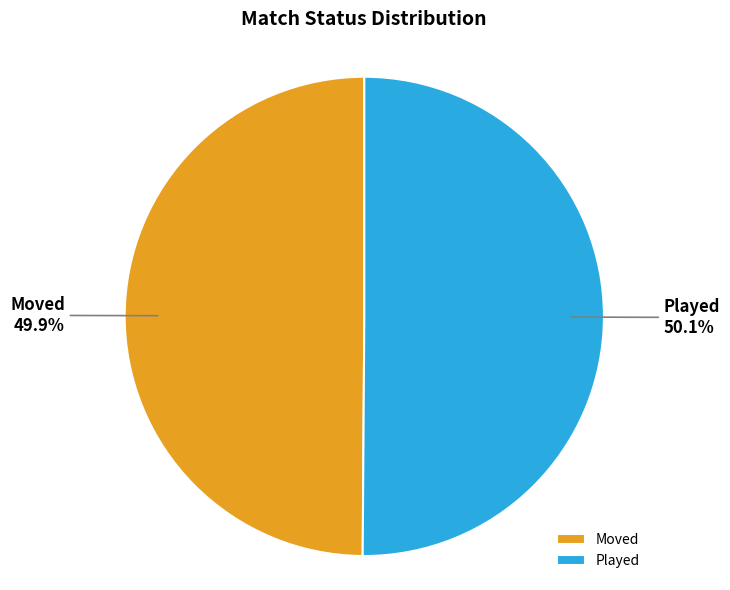

What is the ratio of the value at Played to the value at Moved?

1.0